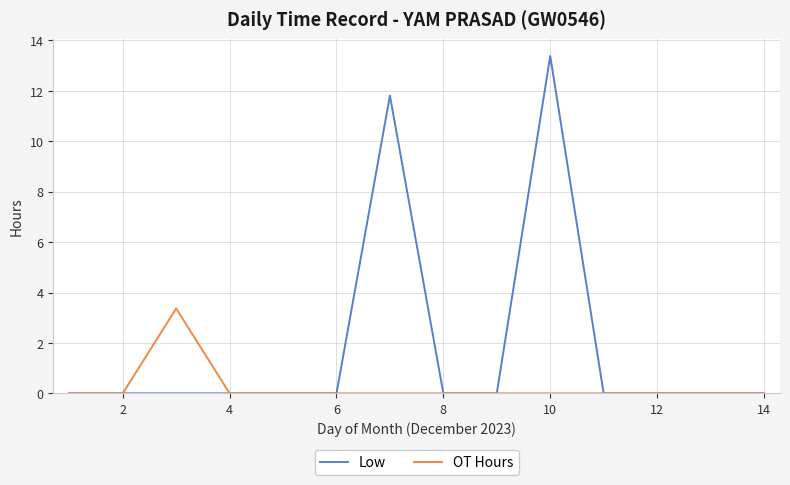

Which series has the largest range (max minus min)?

Low